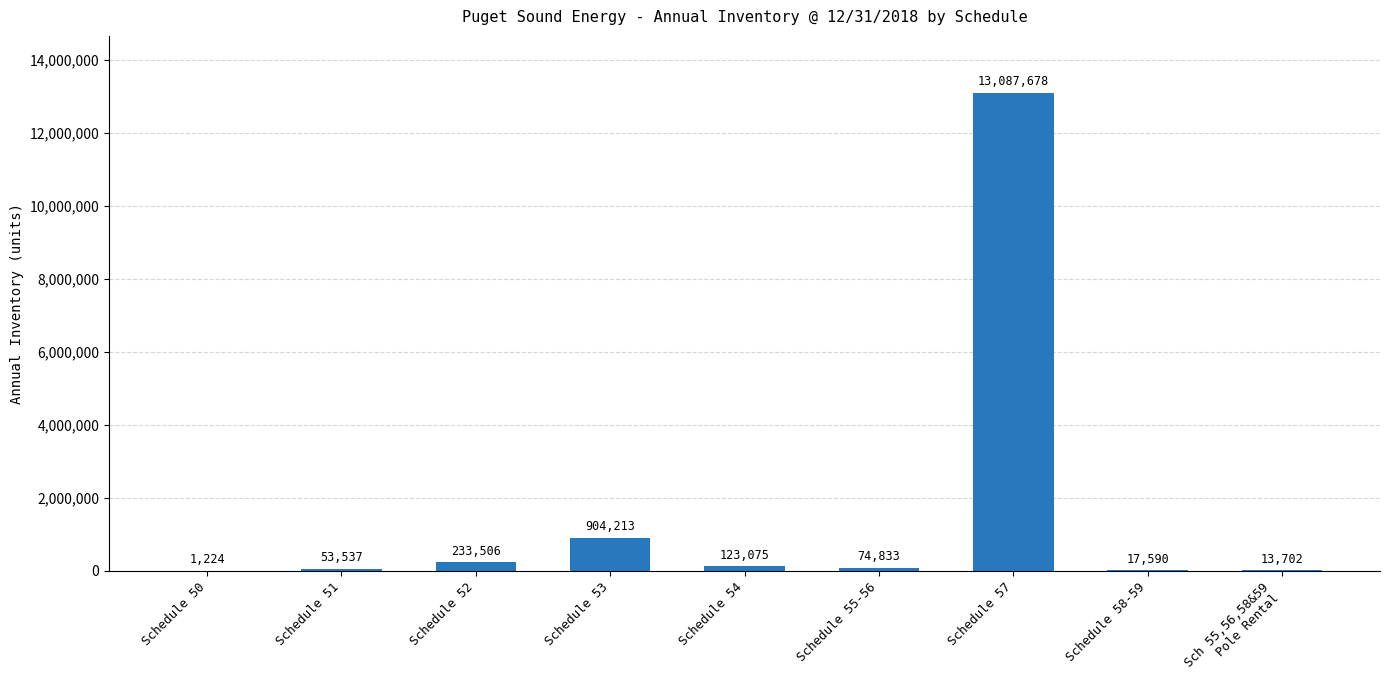

What is the greatest value displayed?

13087678